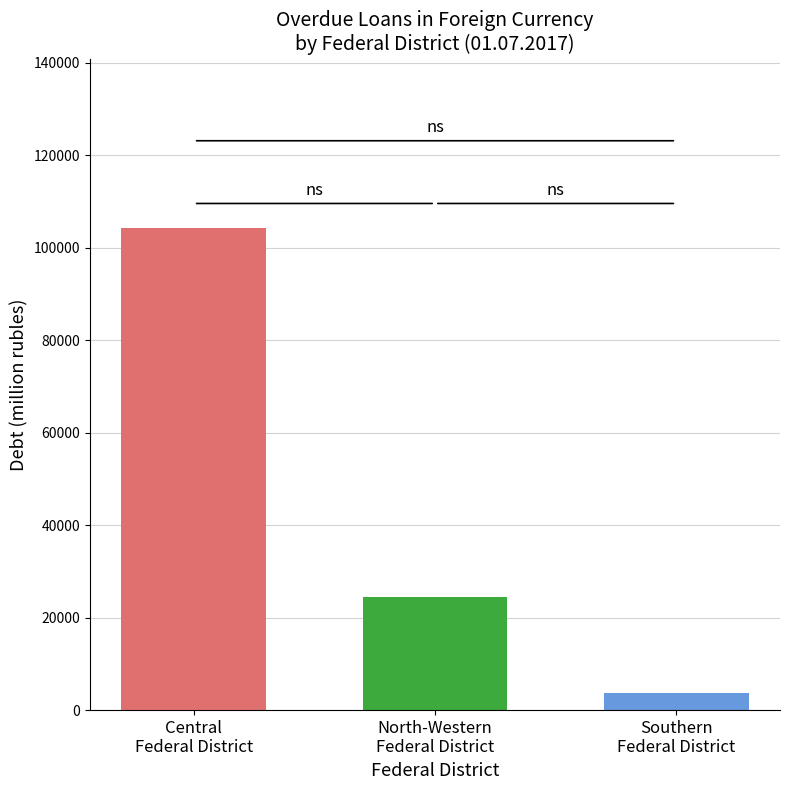

What is the greatest value displayed?

104310